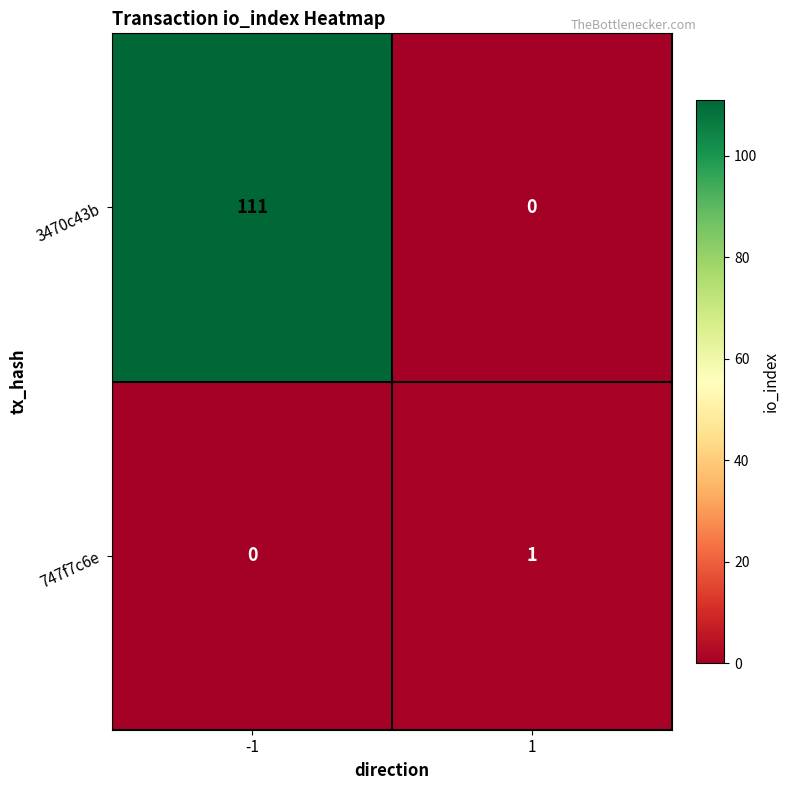

Reading right to left, what are all the values shown in this chart?

3470c43b: 0	111
747f7c6e: 1	0